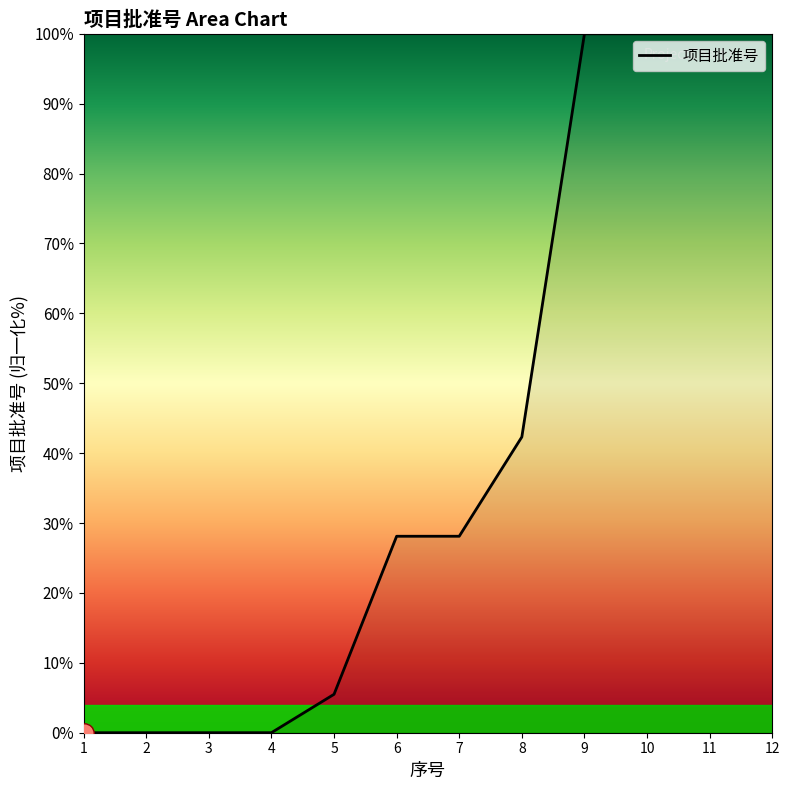

How many lines are shown in the chart?

1